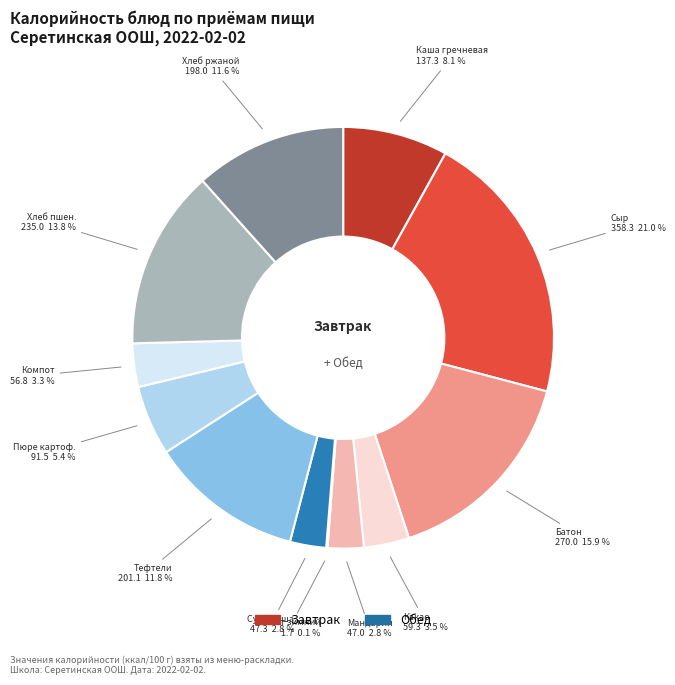

To the nearest percent, what is the average slice percentage?

8%